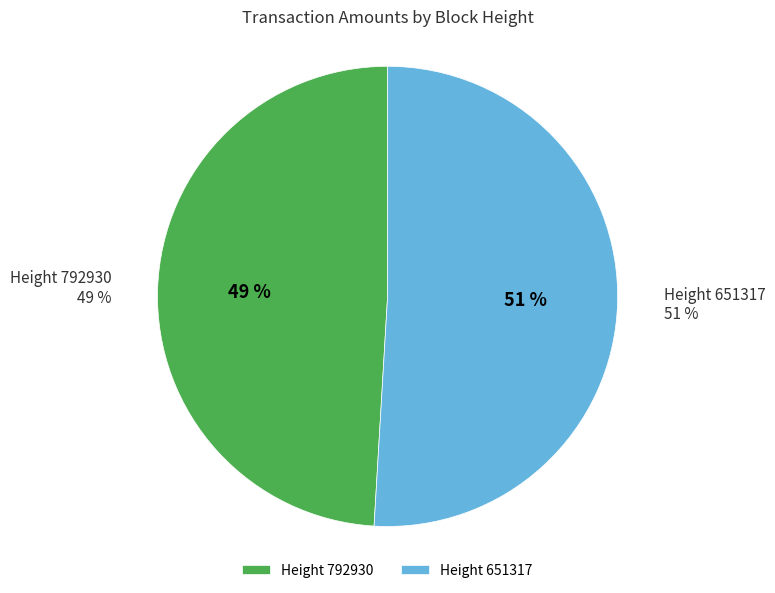

Which category has the biggest portion of the pie?

651317